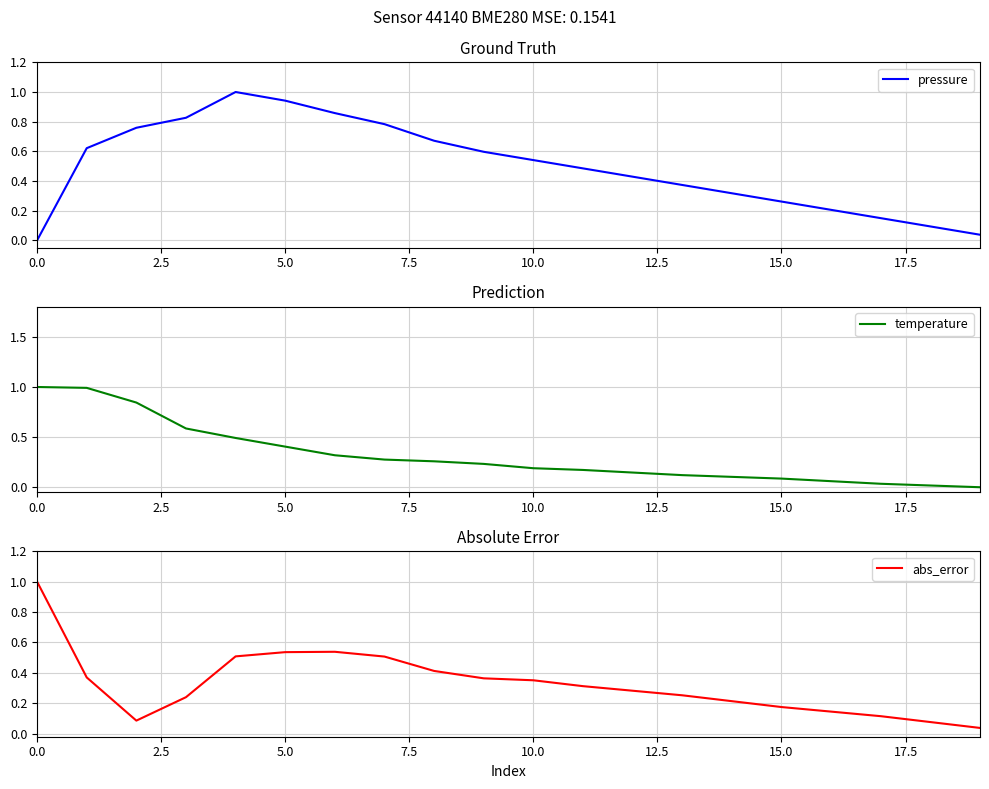

What is the label of the 18th point from the left?

17